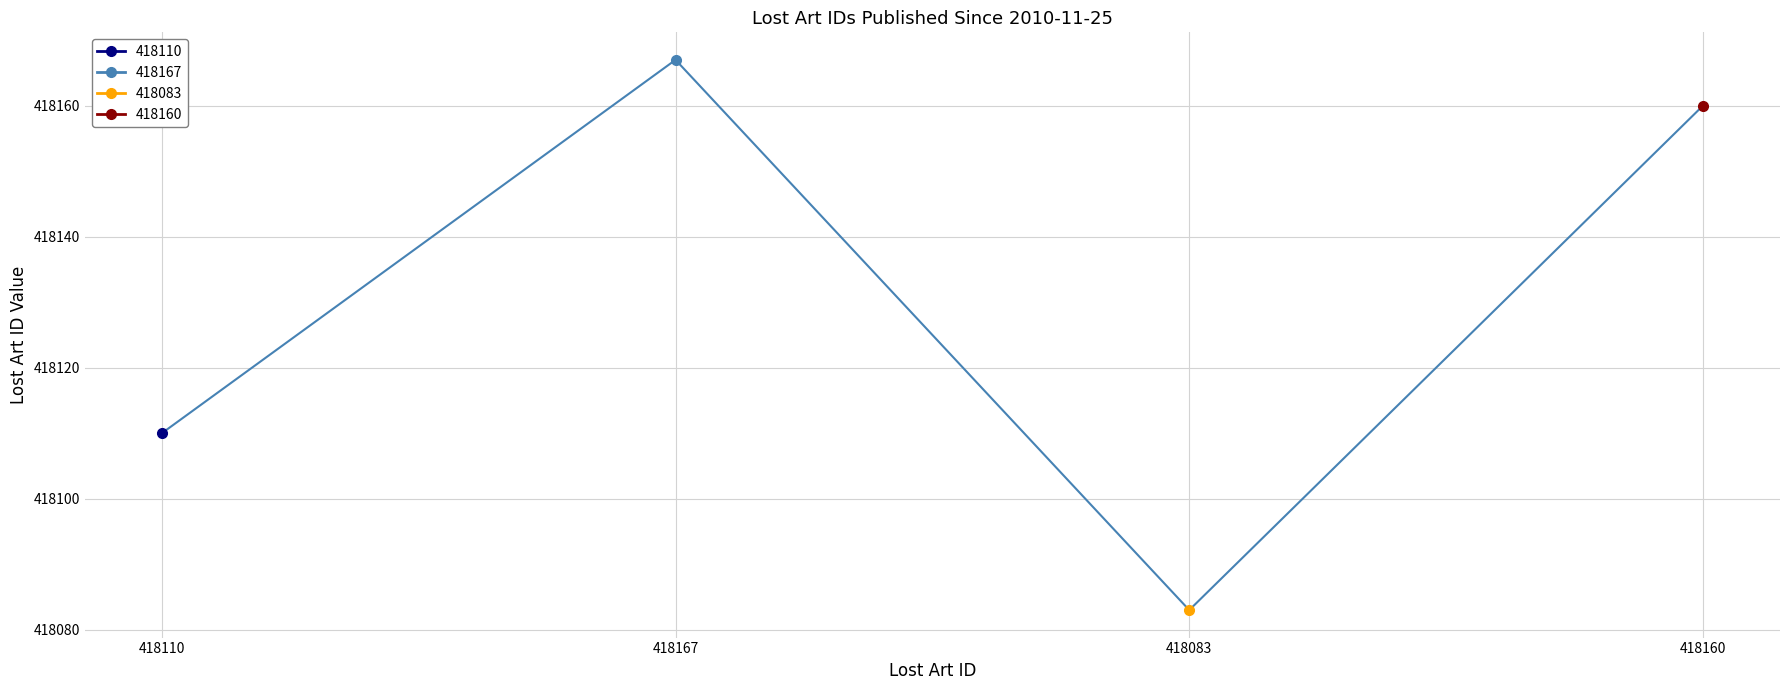

What is the change in value from 418167 to 418160?

-7